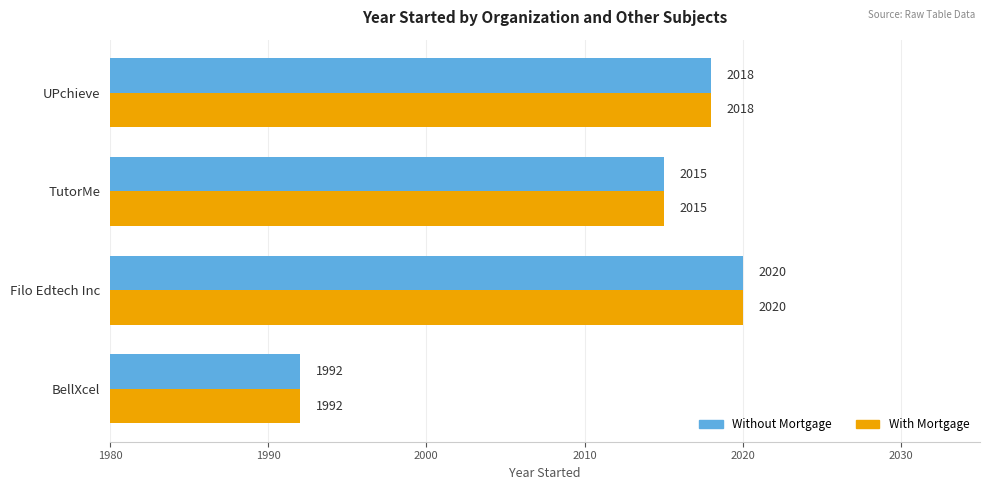

The With Mortgage series shows 2020 at Filo Edtech Inc. True or false?

True